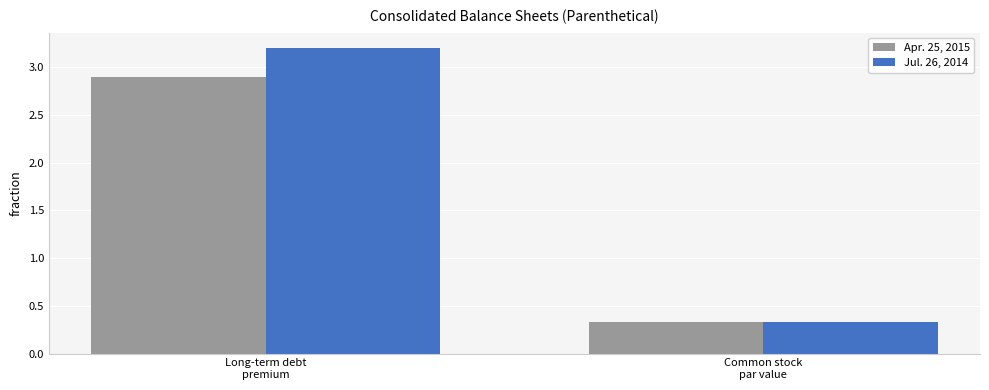

At which label does Jul. 26, 2014 reach its peak?

Long-term debt
premium